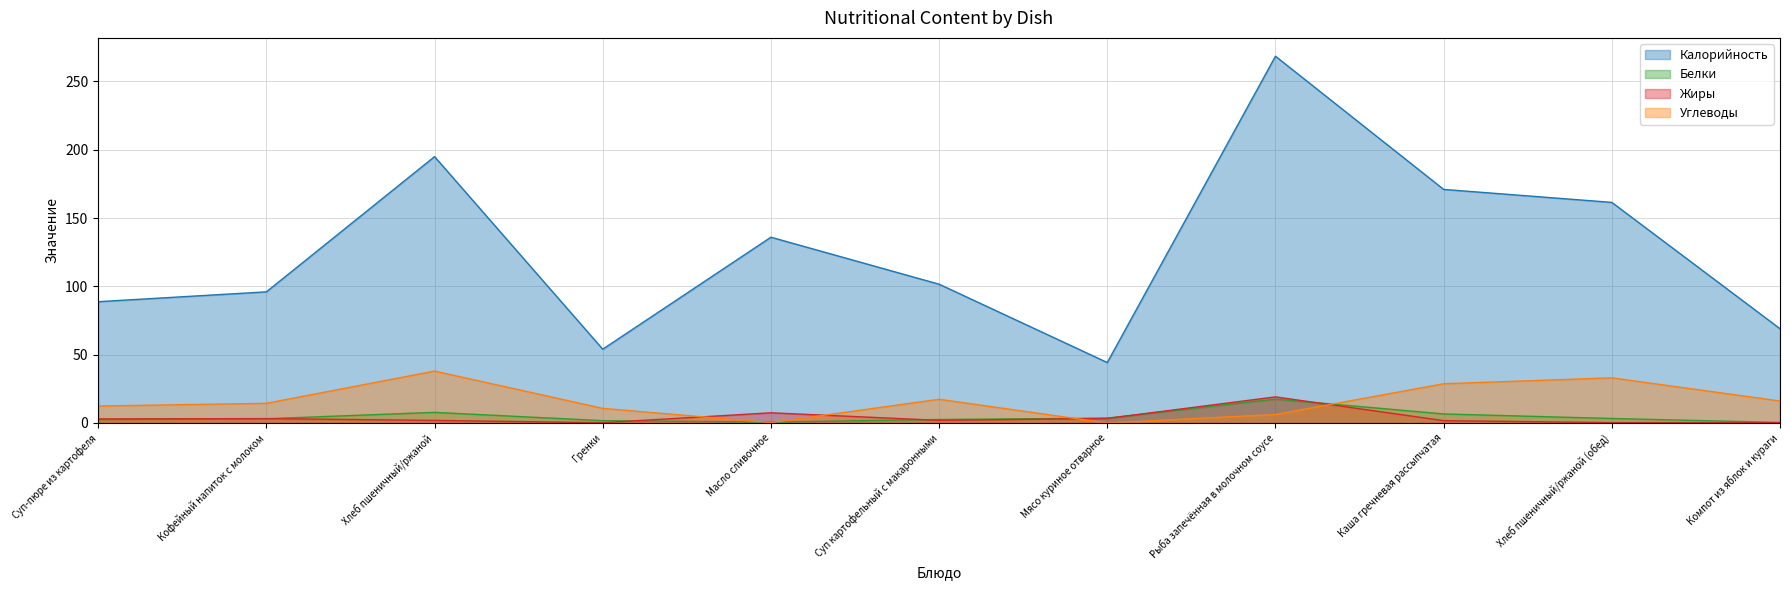

True or false: Жиры and Калорийность cross at least once.

False